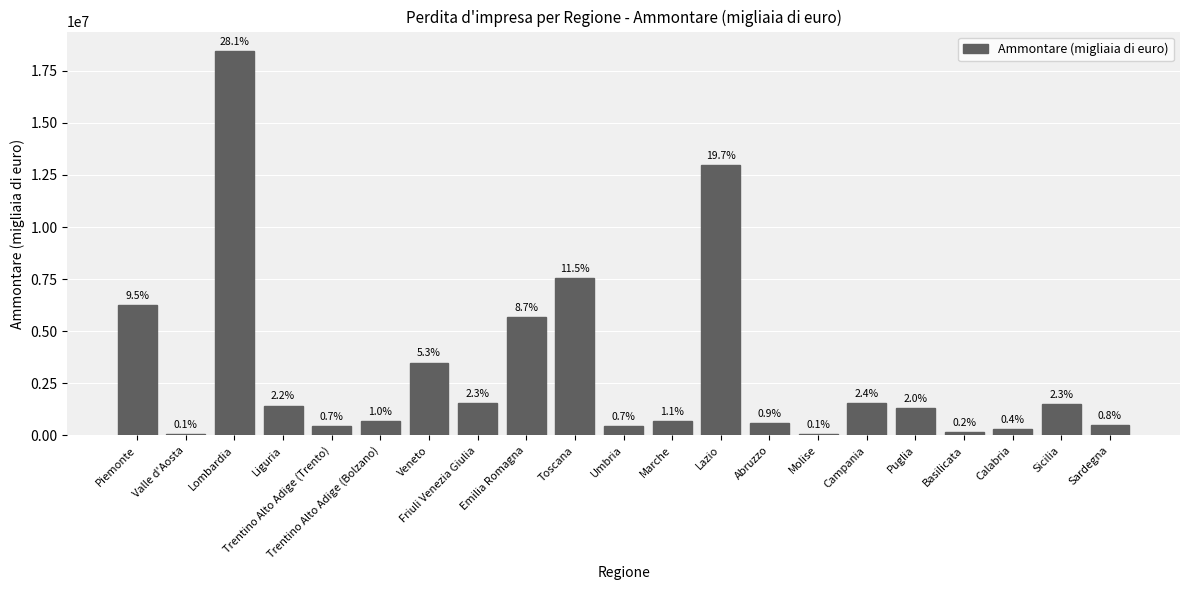

What value does the data have at Campania, to the nearest 10?

1555660